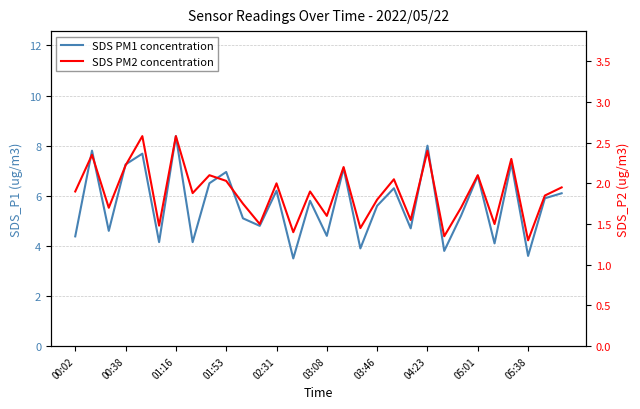

What is the smallest value displayed?

1.3